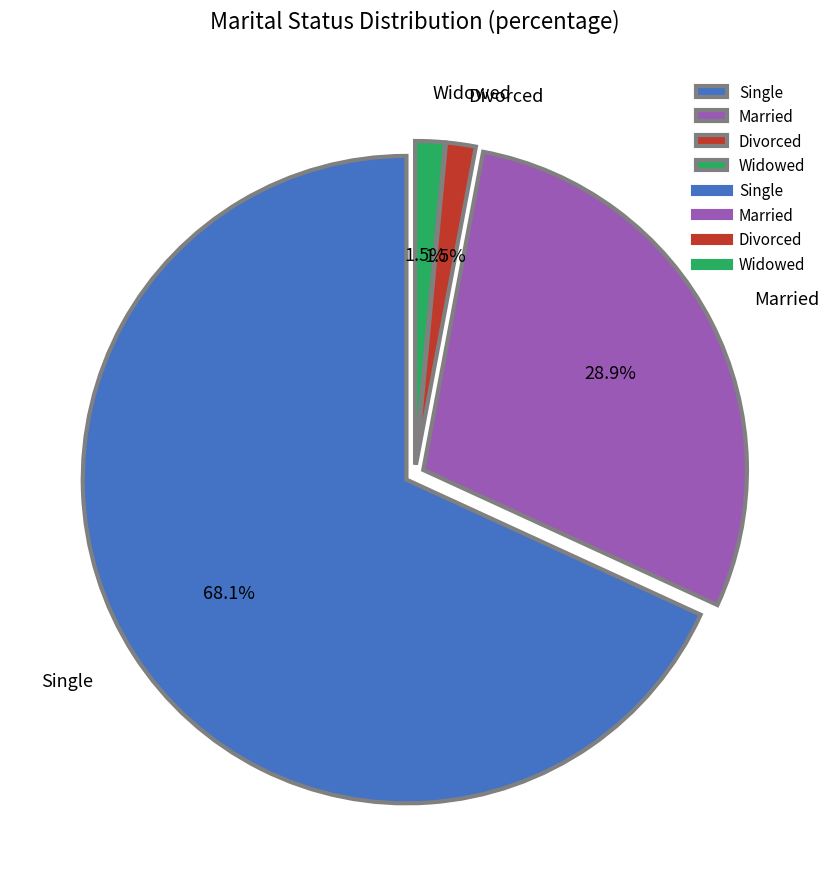

Between Married and Divorced, which is larger?

Married